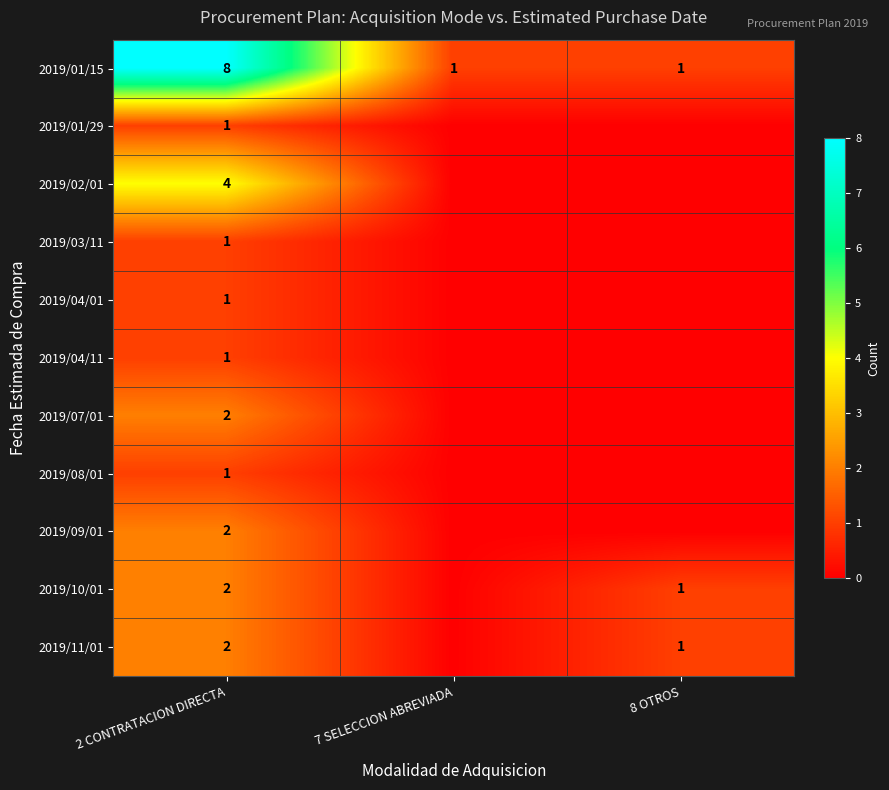

What is the total value across all series at 2 CONTRATACION DIRECTA?

25